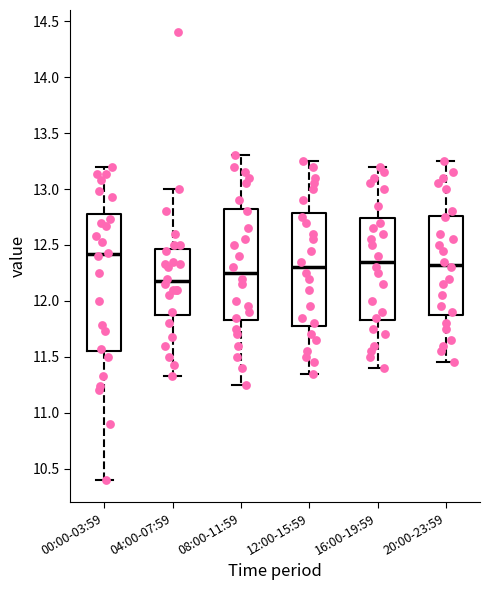

Reading left to right, transcribe this box plot: for each box, give where its median line is, the range the box spans, and where its two whiskers end, as read against the y-axis. The values are not printed on the chart, so give them approximately, as read against the axis.

00:00-03:59: median 12.40, box 11.55 to 12.80, whiskers 10.40 to 13.20
04:00-07:59: median 12.20, box 11.90 to 12.45, whiskers 11.35 to 13.00
08:00-11:59: median 12.25, box 11.85 to 12.85, whiskers 11.25 to 13.30
12:00-15:59: median 12.30, box 11.80 to 12.80, whiskers 11.35 to 13.25
16:00-19:59: median 12.35, box 11.85 to 12.75, whiskers 11.40 to 13.20
20:00-23:59: median 12.35, box 11.90 to 12.75, whiskers 11.45 to 13.25